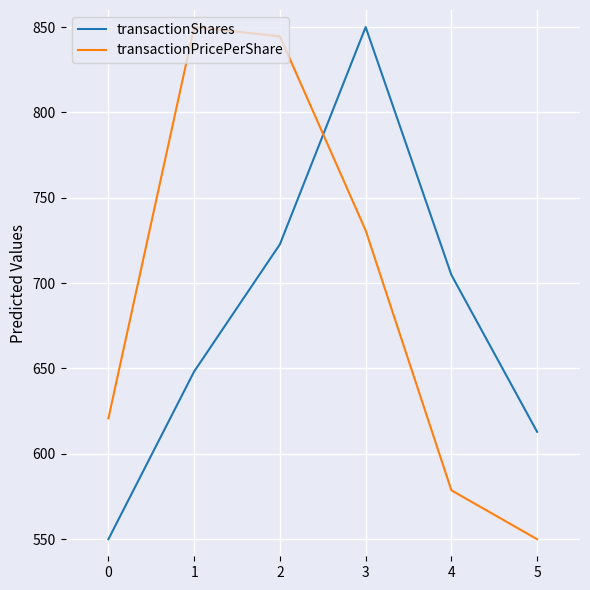

What is the spread (max minus min) of values at 2?

121.8